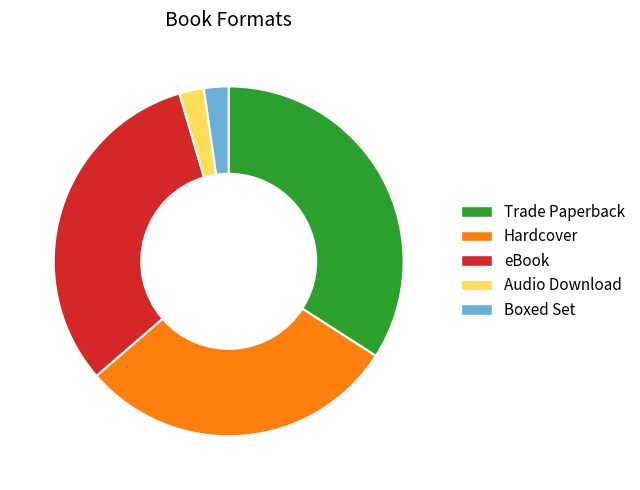

Which category has the biggest portion of the pie?

Trade Paperback